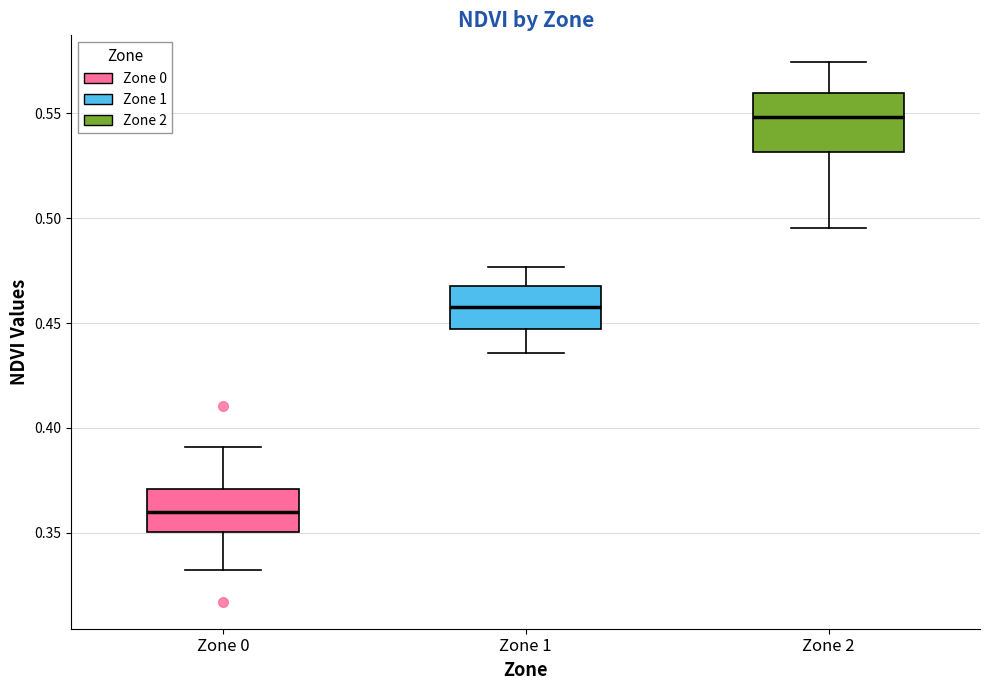

Which box is the tallest, from its lower edge to its upper edge?

Zone 2